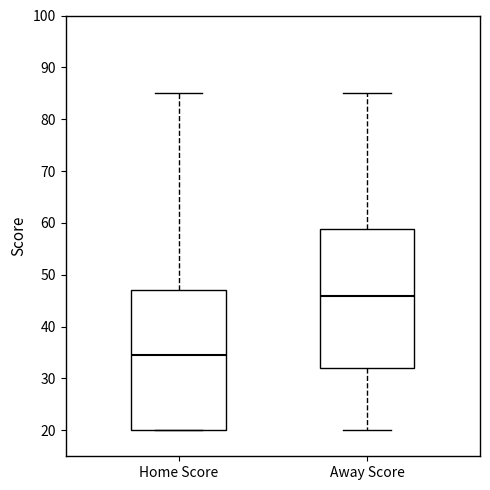

Where is the upper edge of the box for Home Score on the y-axis? The values are not printed on the chart, so give them approximately, as read against the axis.

47